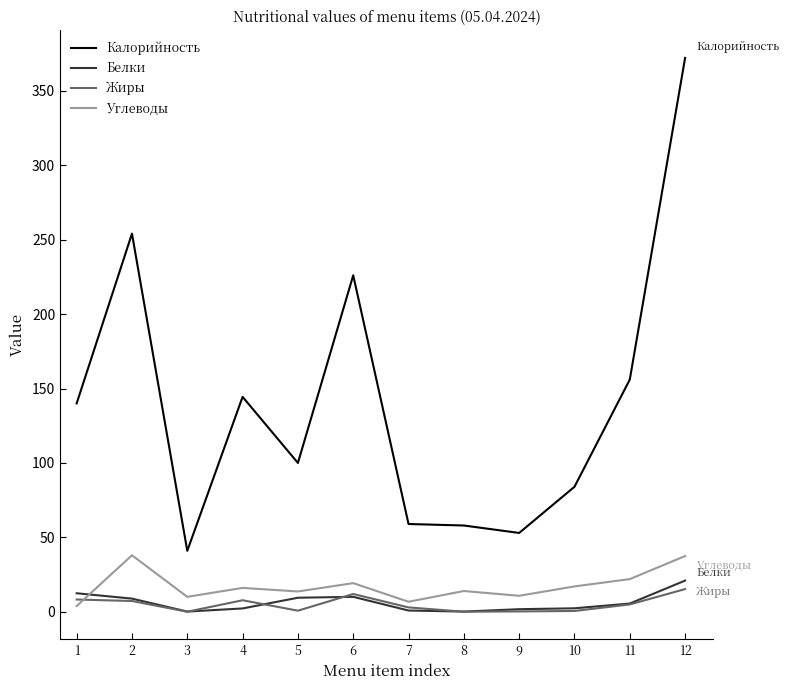

What is the difference between the highest and lowest values at 6?

215.9